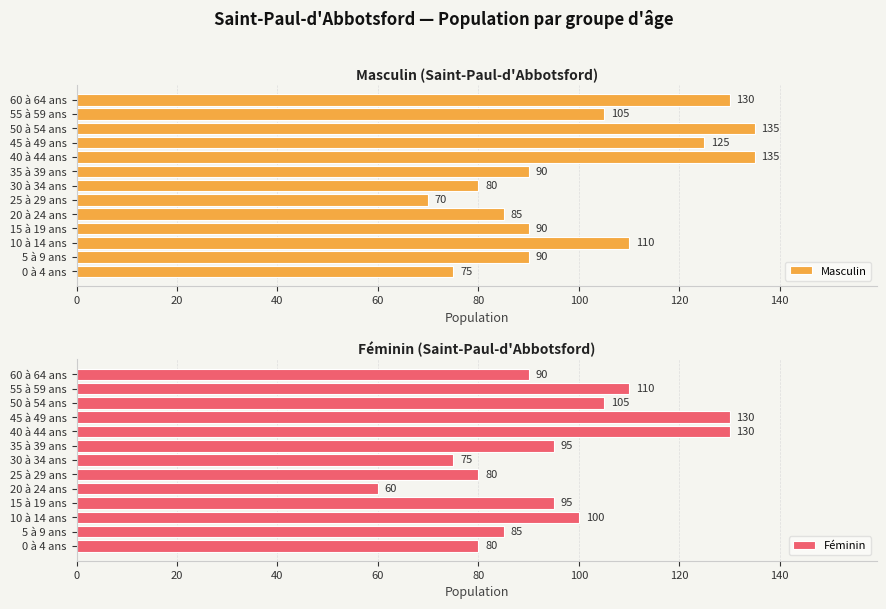

How many series are shown in this chart?

2